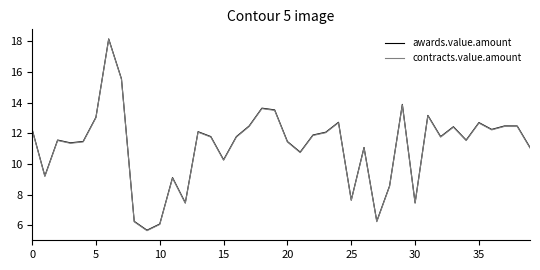

What is the average value of the contracts.value.amount series?

11.1